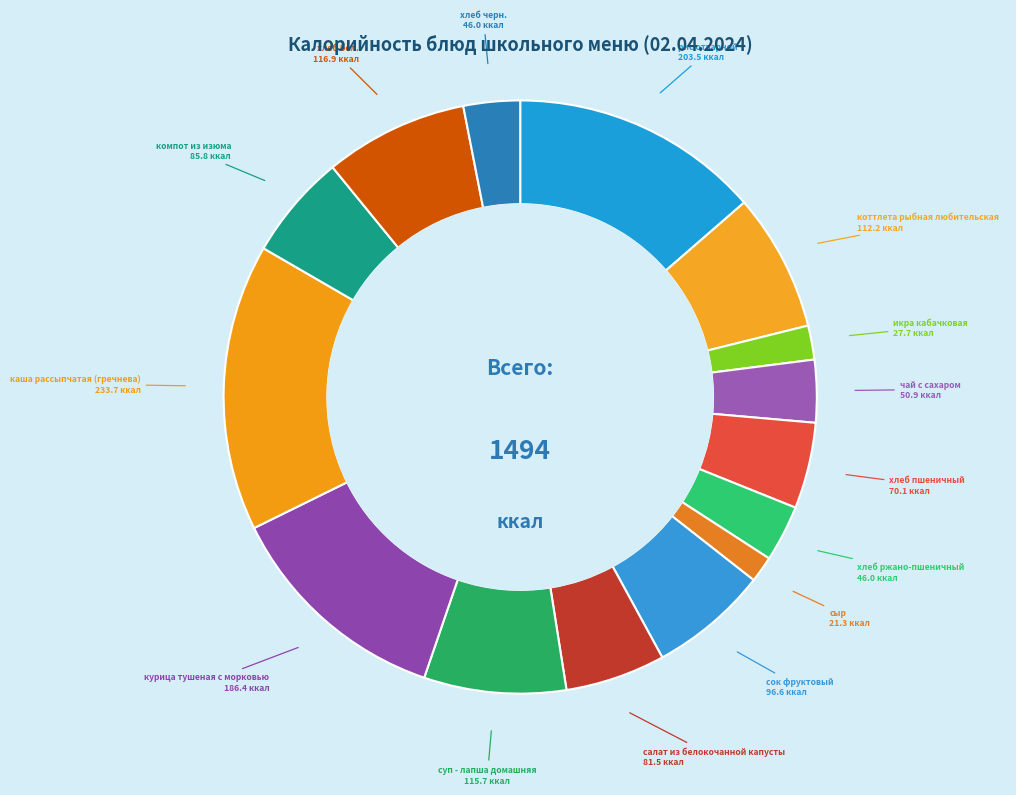

Do рис отварной and хлеб черн. together represent more than half of the pie?

No